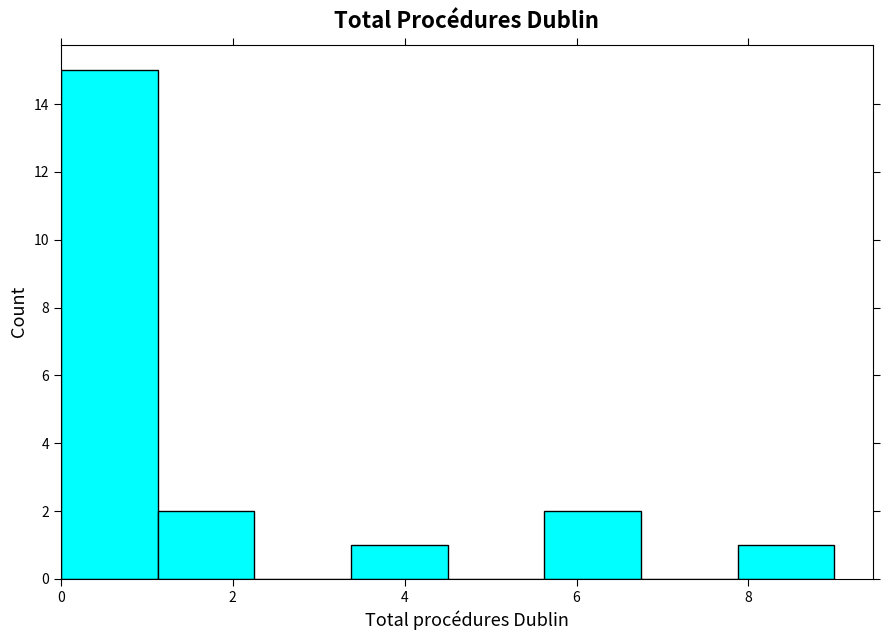

Over which range of the x-axis is the bar tallest?

0.0 to 1.2